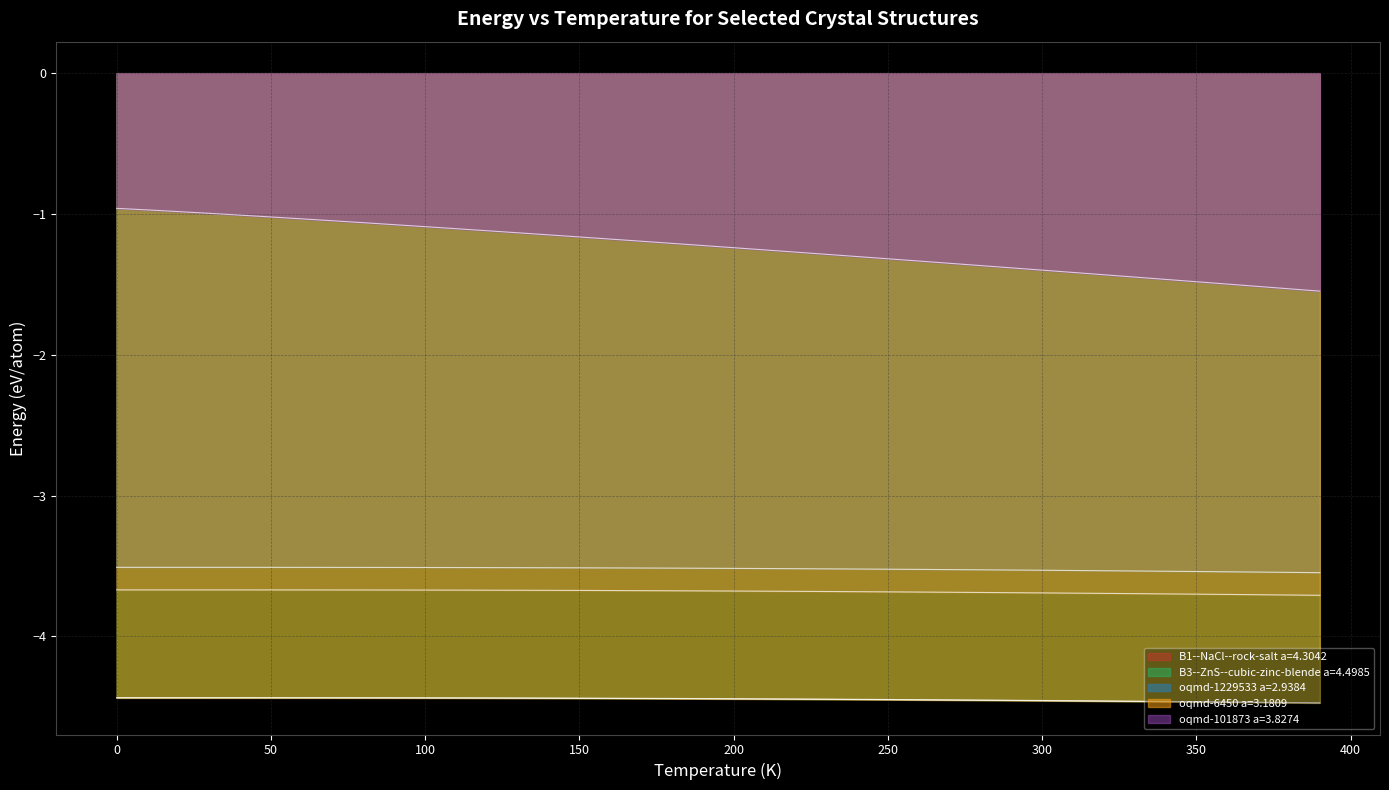

Is the value of oqmd-1229533 a=2.9384 at 90 greater than the value of B3--ZnS--cubic-zinc-blende a=4.4985 at 20?

Yes